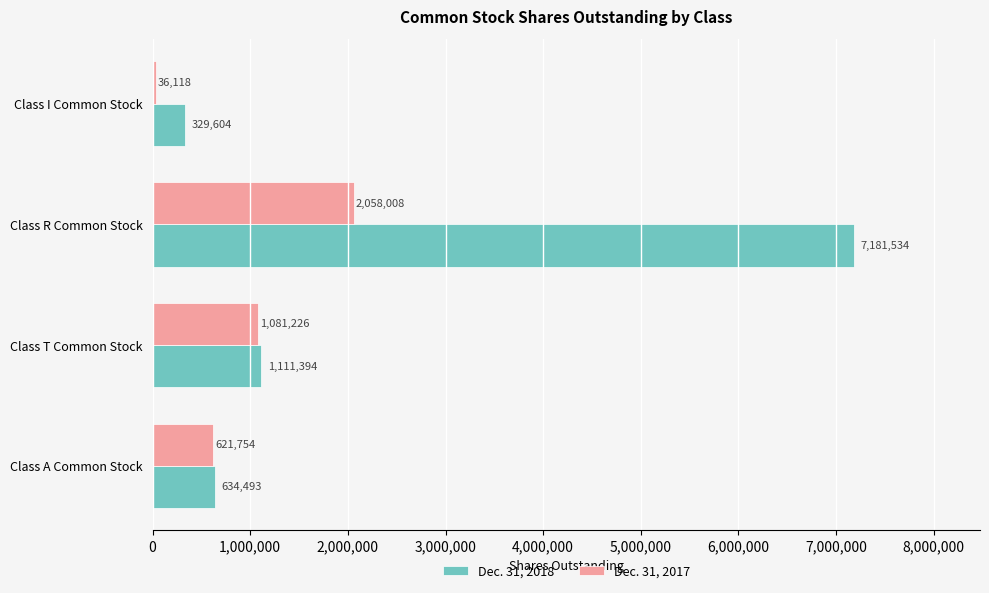

What is the sum of the Dec. 31, 2018 values at Class A Common Stock and Class I Common Stock?

964097